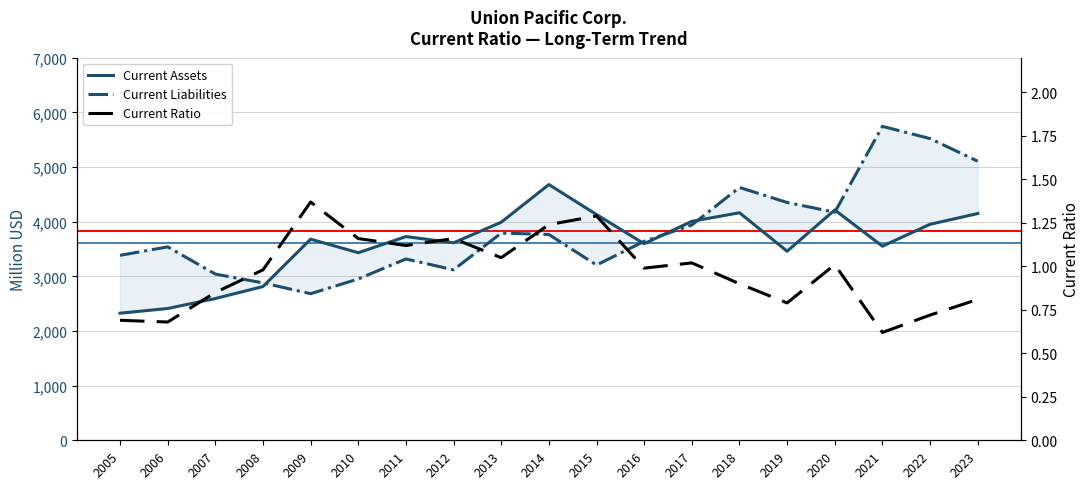

In Current Assets, how many points are higher than both neighbors (excluding endpoints)?

5